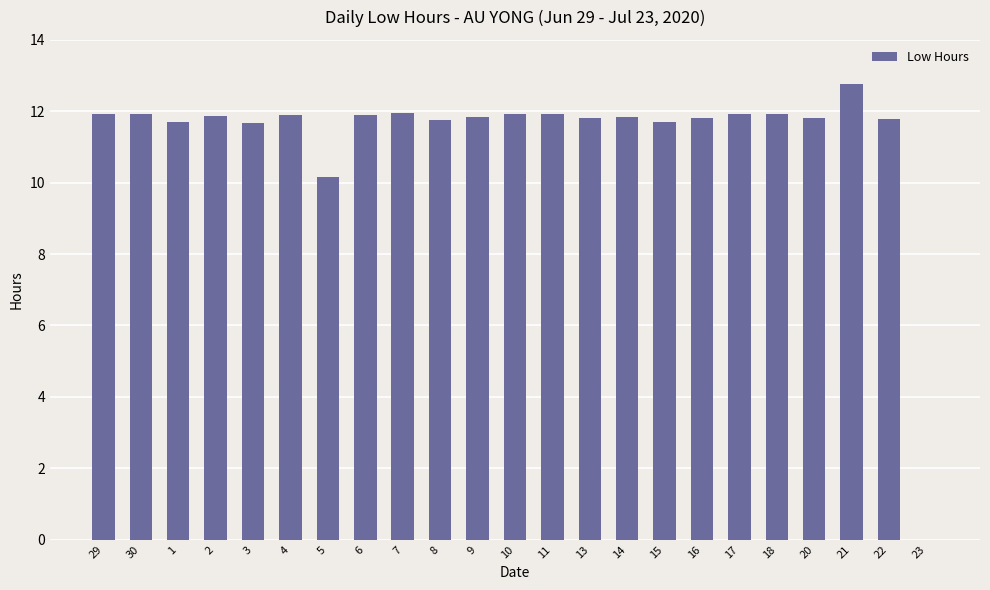

Are the bars horizontal?

No